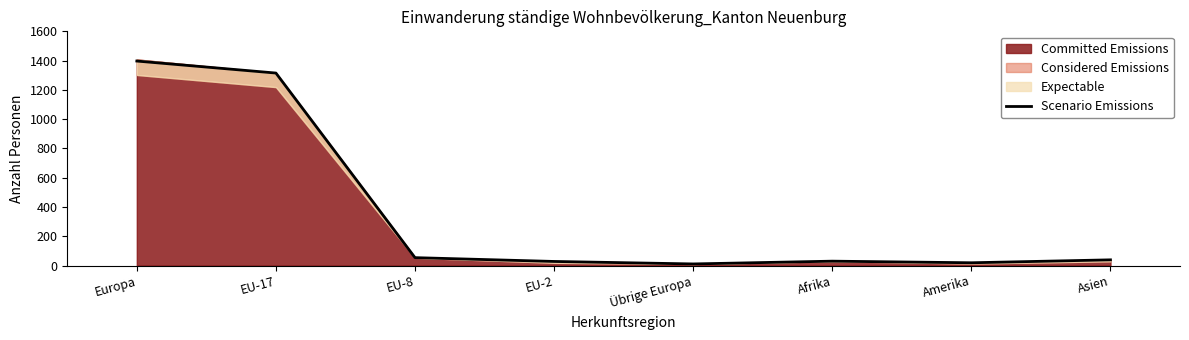

The value at Europa is 1397. True or false?

True